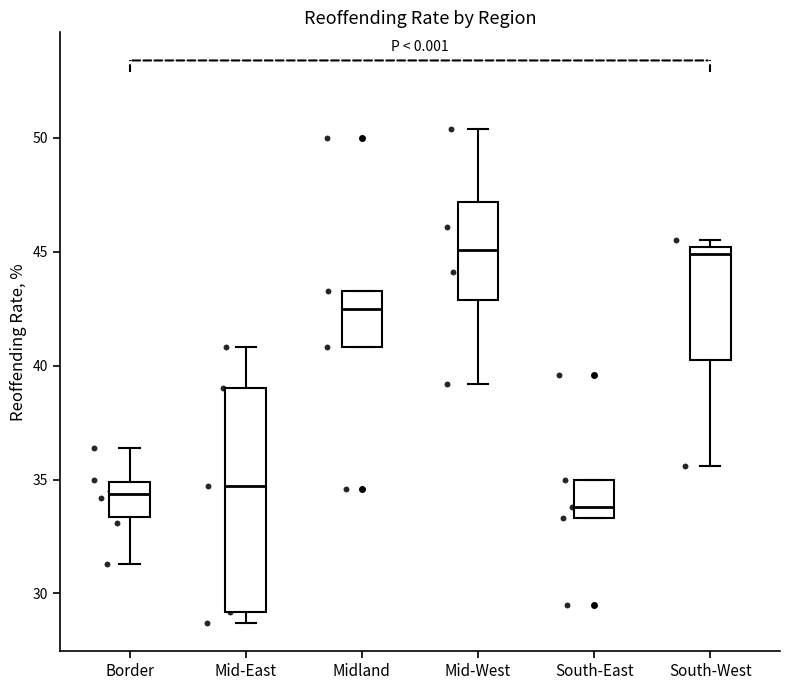

Where is the upper edge of the box for South-East on the y-axis? The values are not printed on the chart, so give them approximately, as read against the axis.

35.0